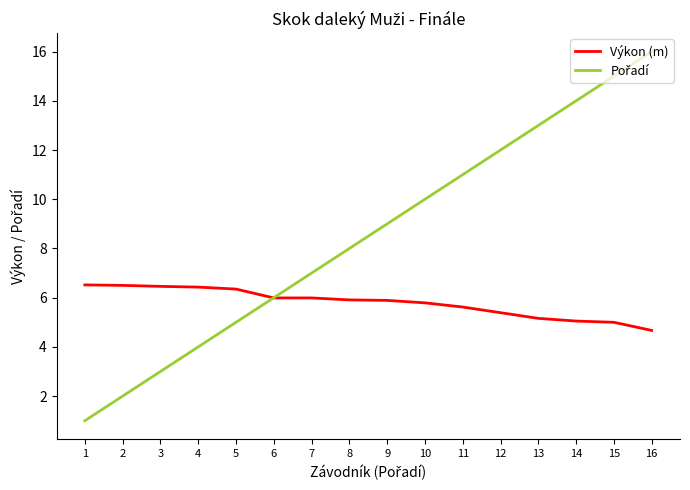

Is this an area chart (filled region under the line)?

No